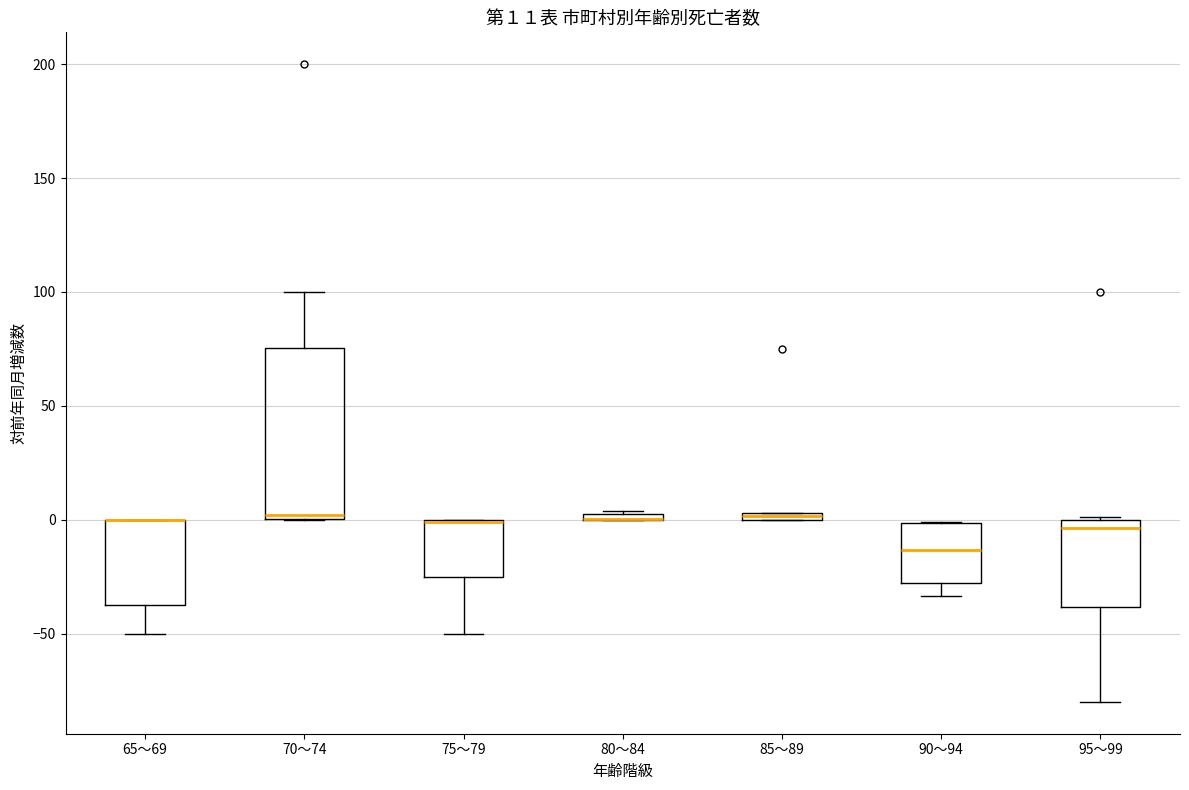

Comparing the boxes themselves (not the whiskers), which one is the tallest?

70～74